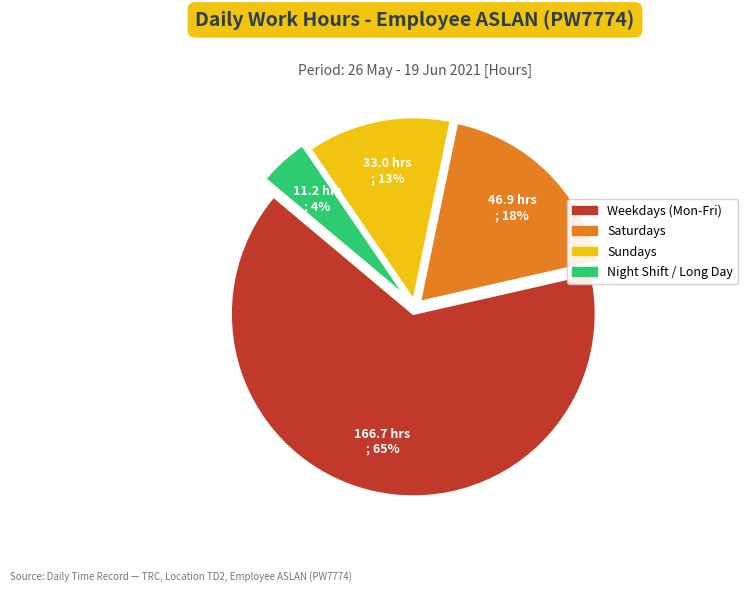

To the nearest percent, what is the average slice percentage?

25%